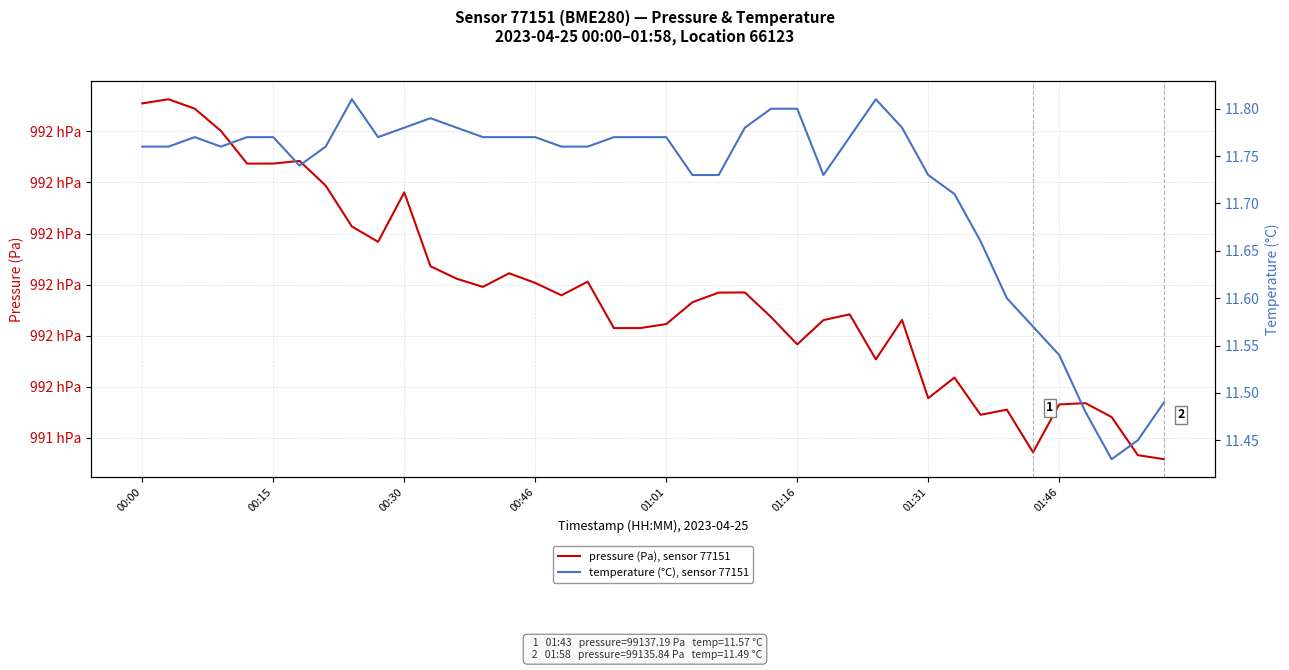

What is the total value across all series at 23?

99180.2